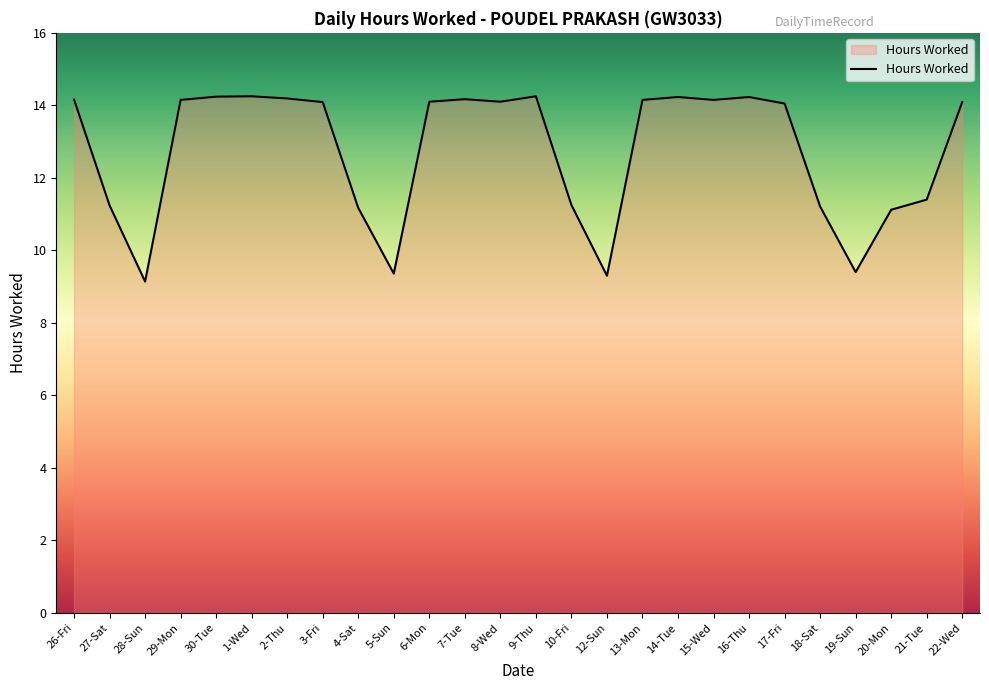

What is the change in value from 27-Sat to 28-Sun?

-2.1